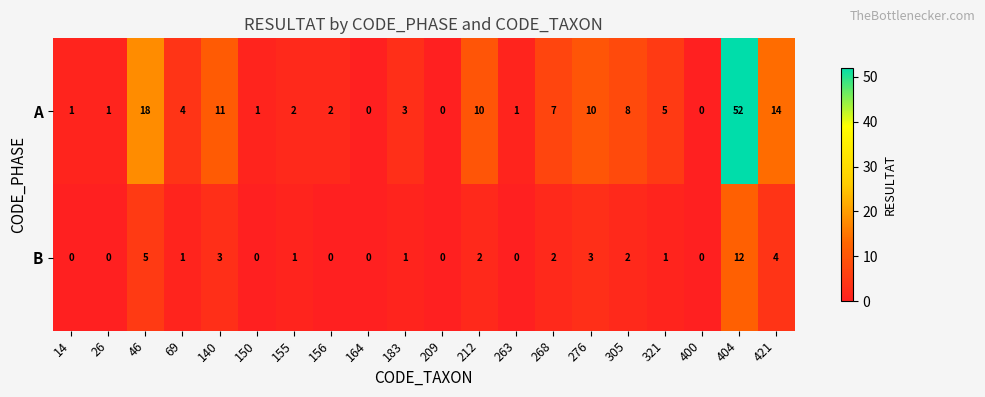

What is the total value across all series at 156?

2